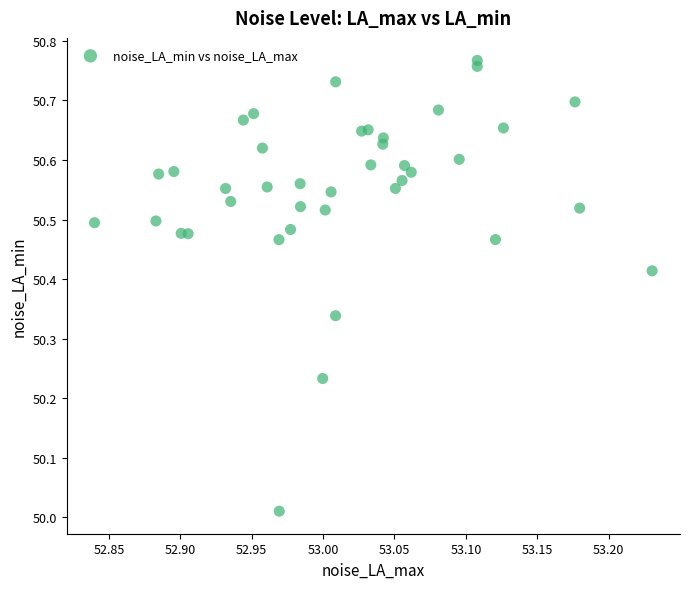

What is the range of X values (max minus min)?

0.4